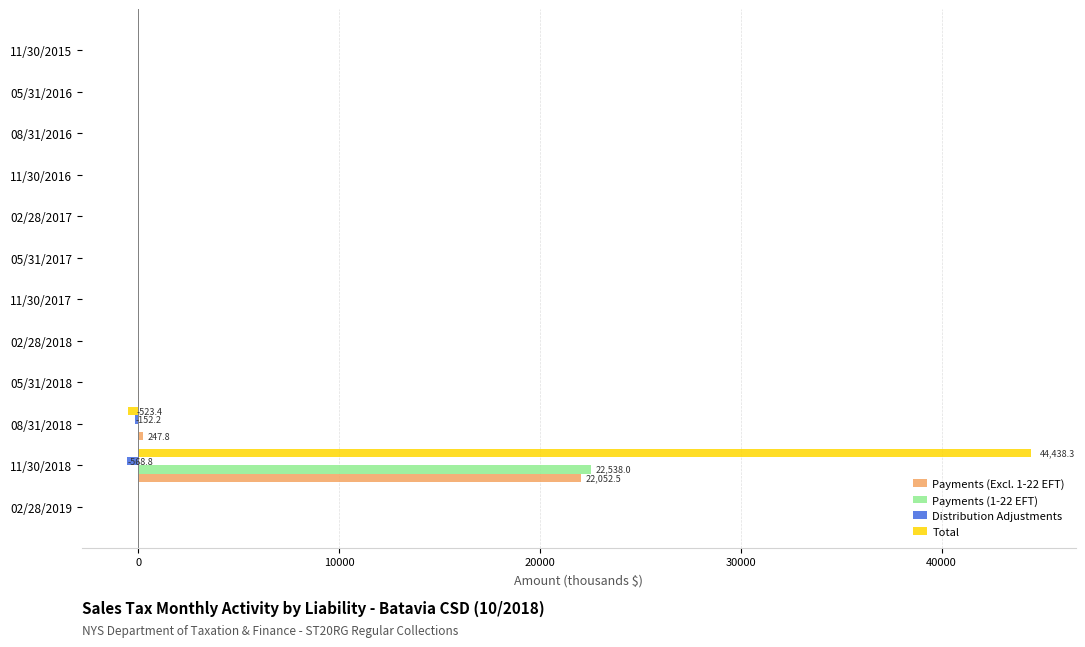

Which series has the largest total across all categories?

Total